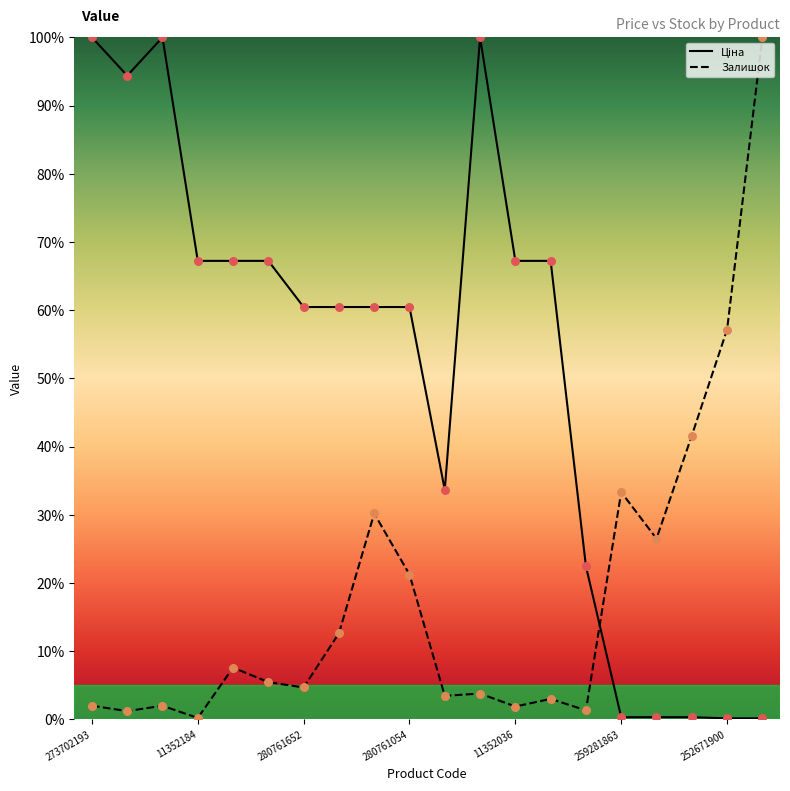

What is the total value across all series at 259281863?

33.7